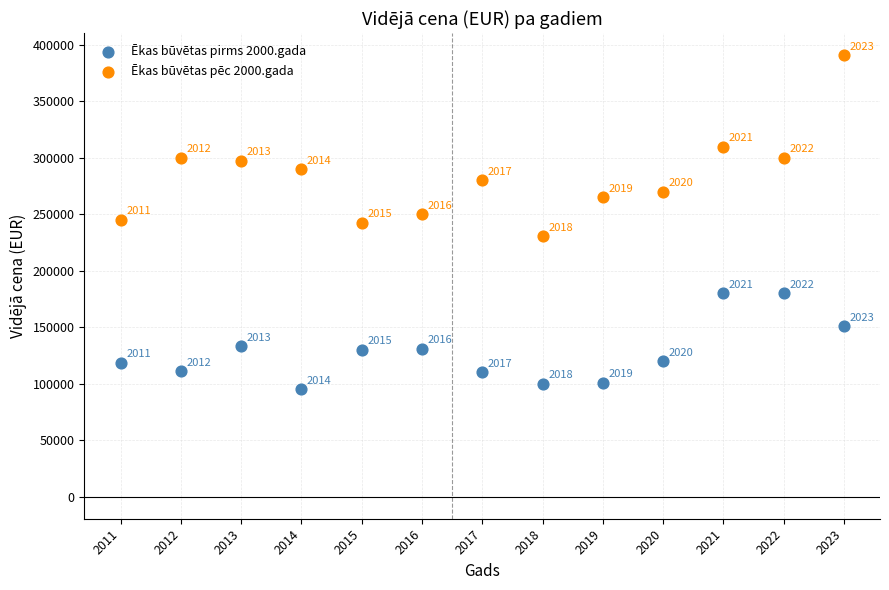

Which series contains the lowest Y value?

Ēkas būvētas pirms 2000.gada